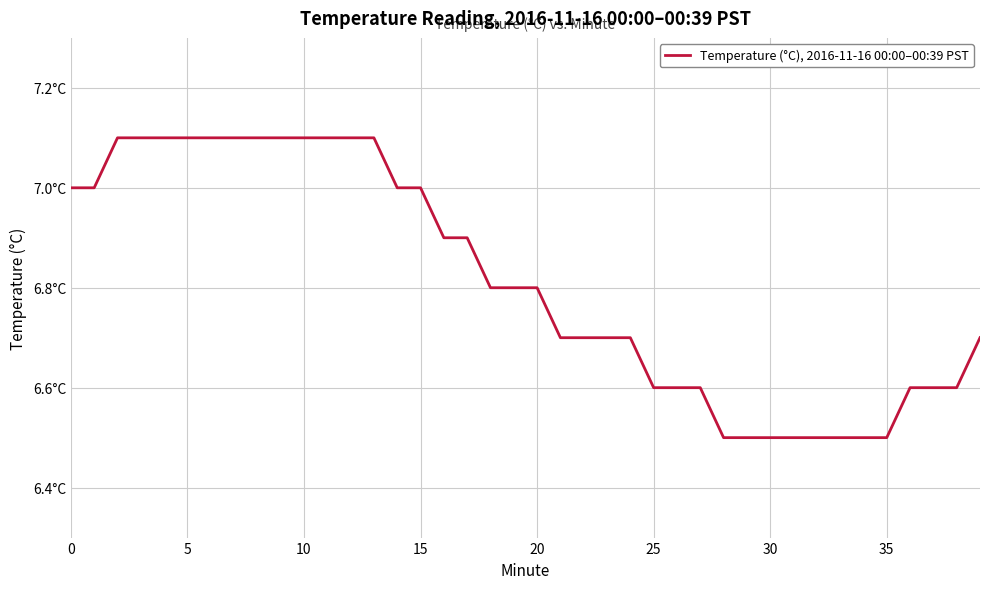

Does the chart have visible grid lines?

Yes